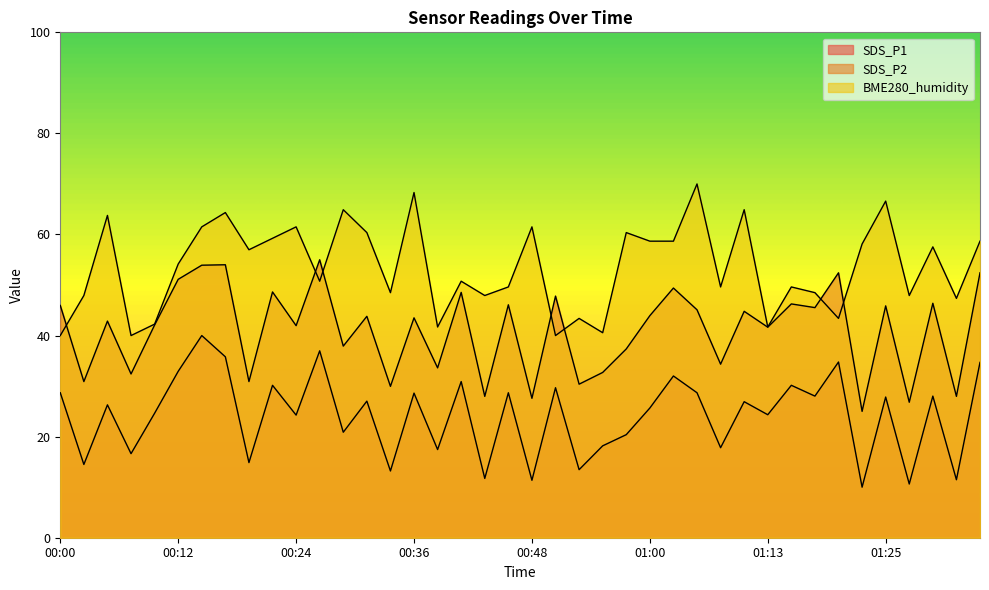

What is the sum of the BME280_humidity values at 00:53 and 00:17?

107.7